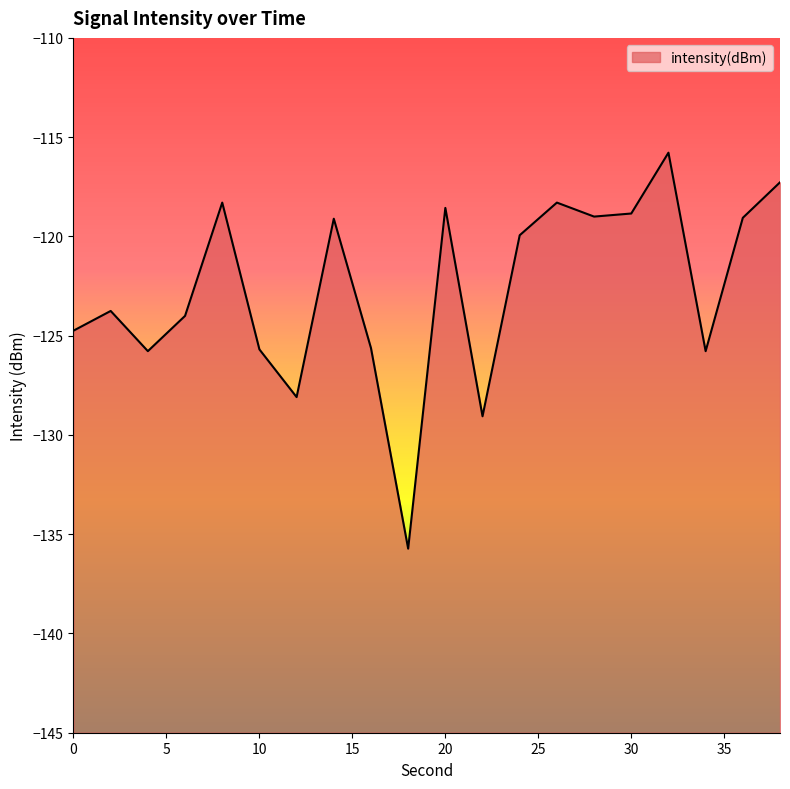

What is the approximate value at 0?

-124.7